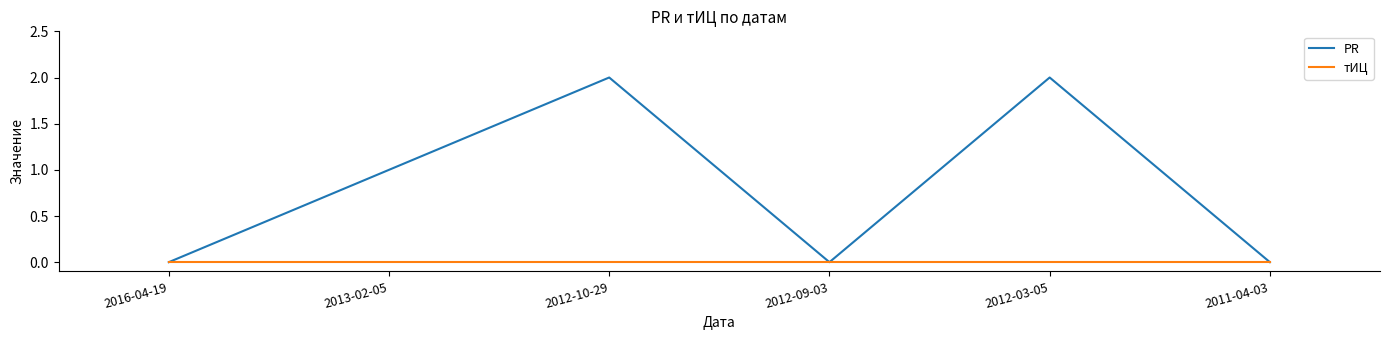

Which series has the largest total across all categories?

PR